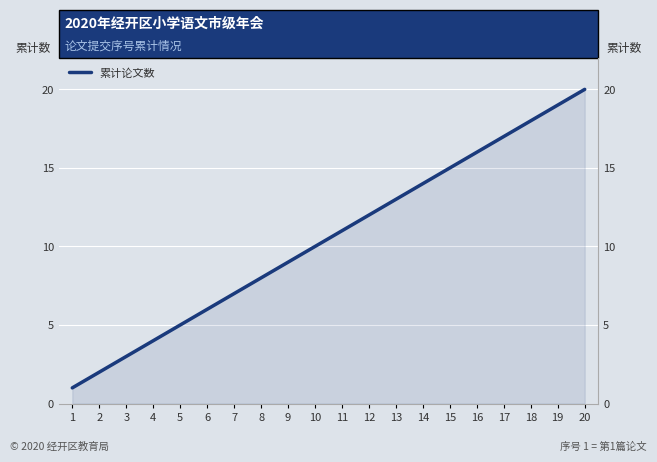

What is the greatest value displayed?

20